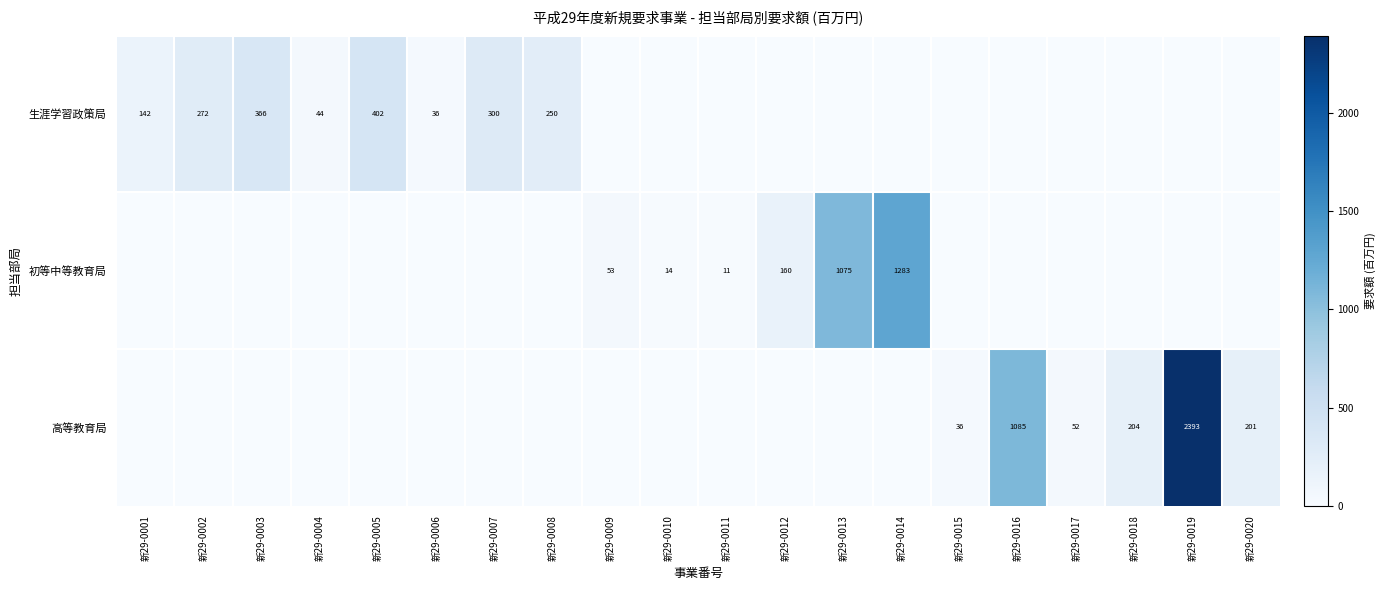

The value of 生涯学習政策局 at 新29-0008 is 250. True or false?

True